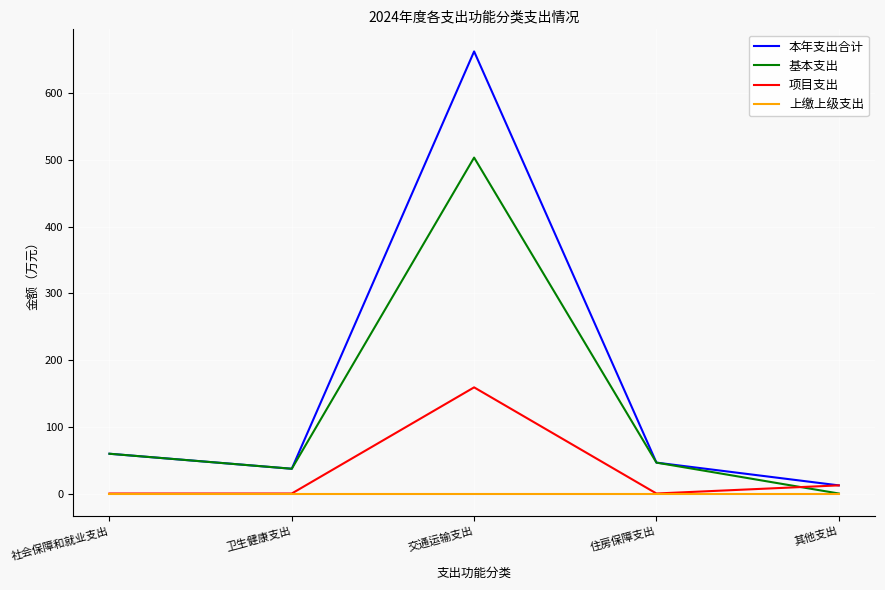

What is the average value of the 基本支出 series?

129.3